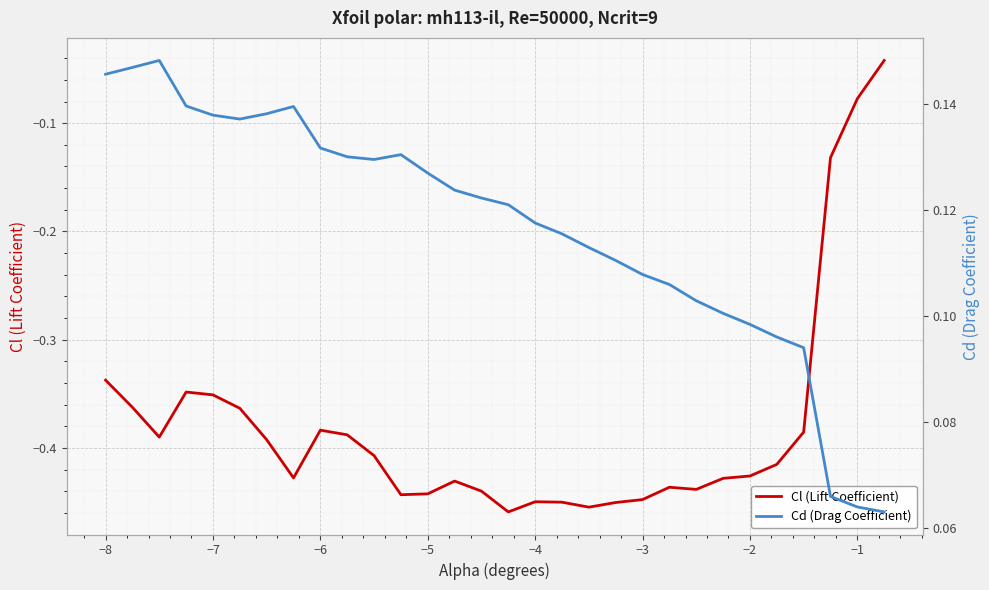

True or false: Cl (Lift Coefficient) has a value of -0.6 at −4.

False